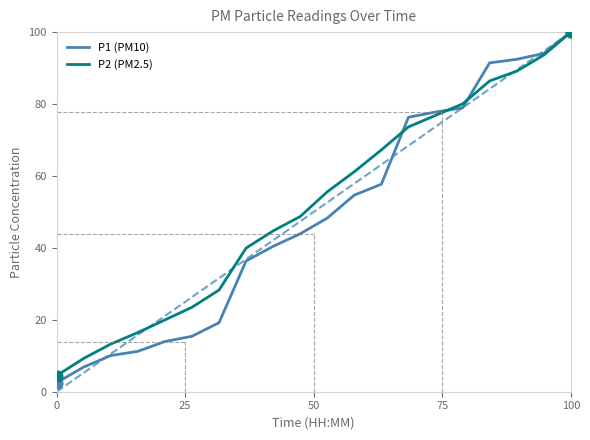

What are all the series names shown in the legend?

P1 (PM10), P2 (PM2.5)